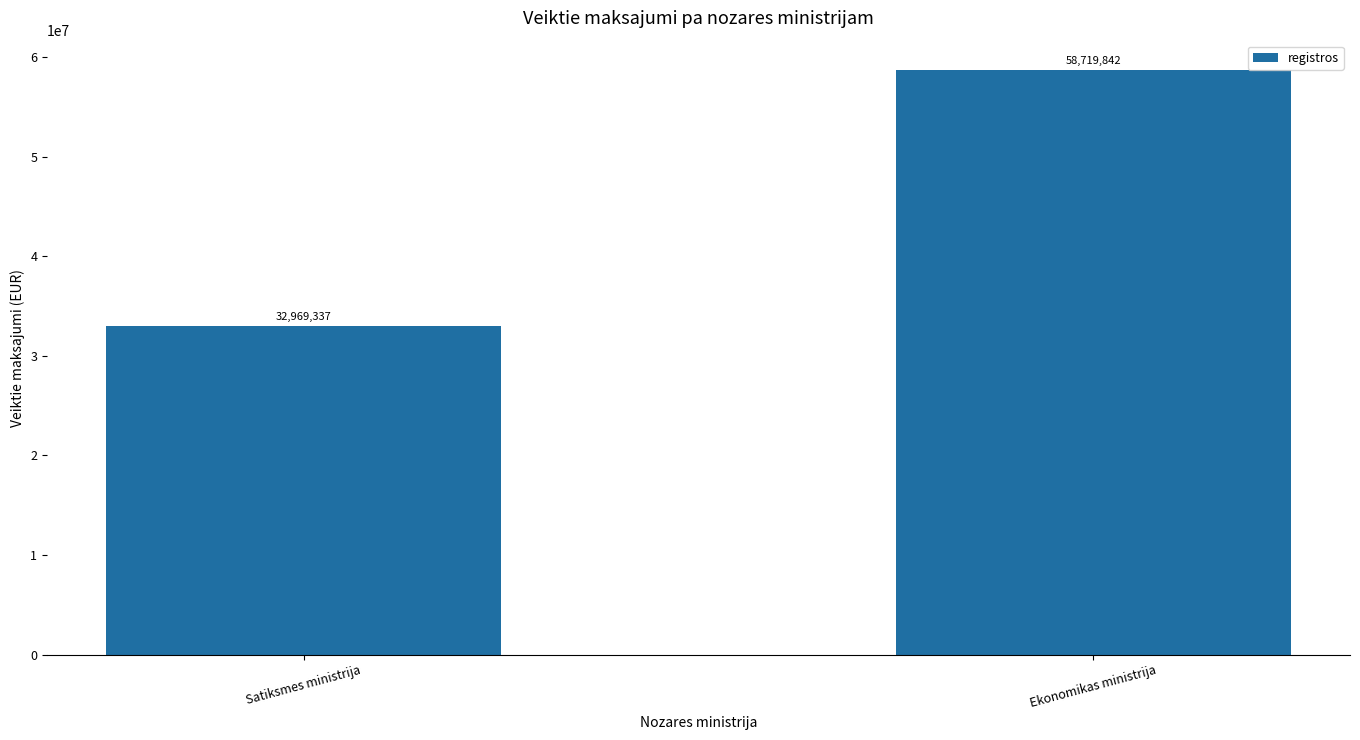

What is the value of the 2nd bar from the left?

58719842.0